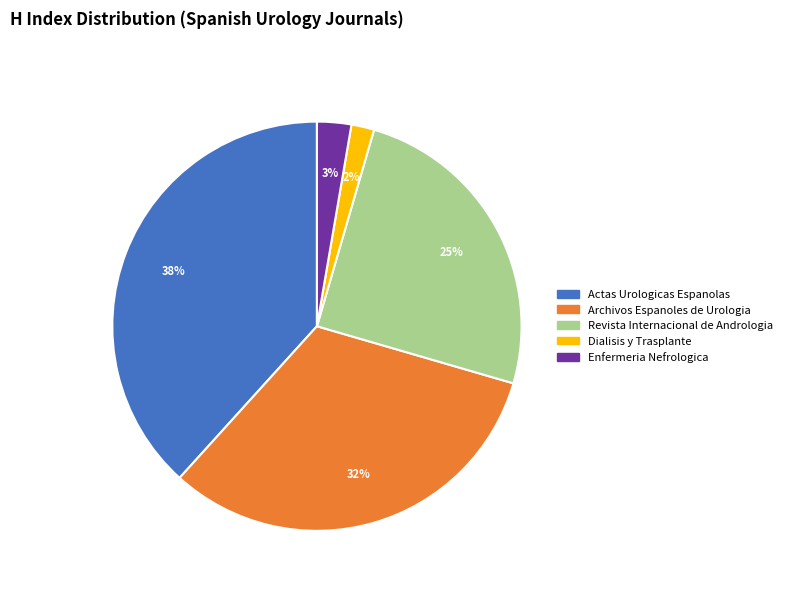

Does Archivos Espanoles de Urologia represent more than half of the total?

No